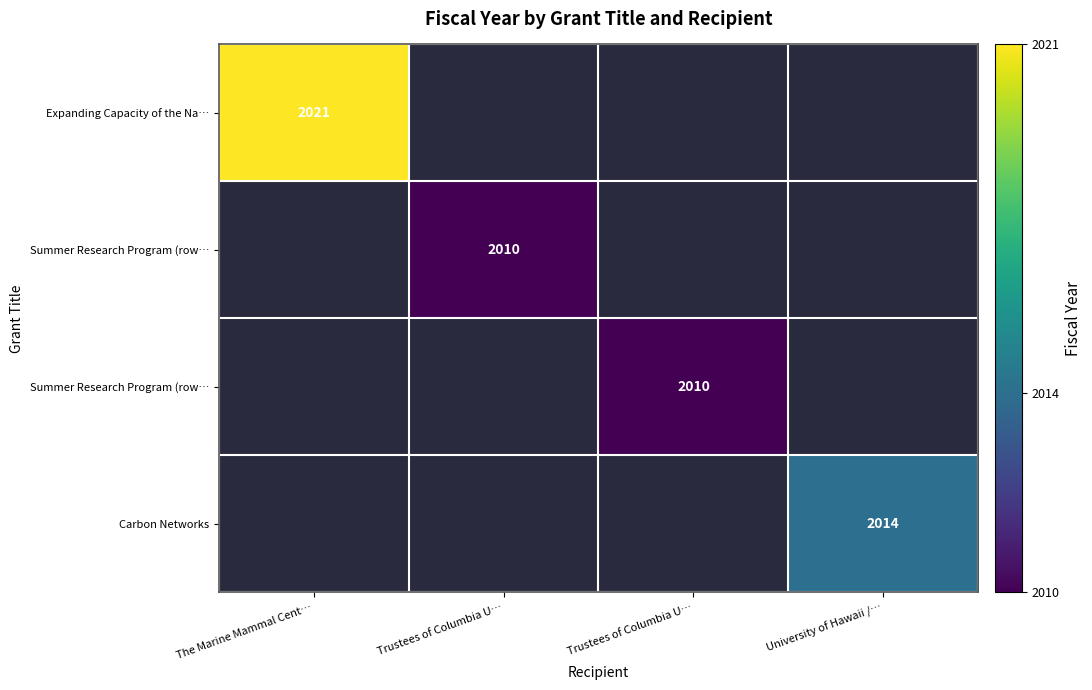

What is the maximum value shown in the chart?

2021.0